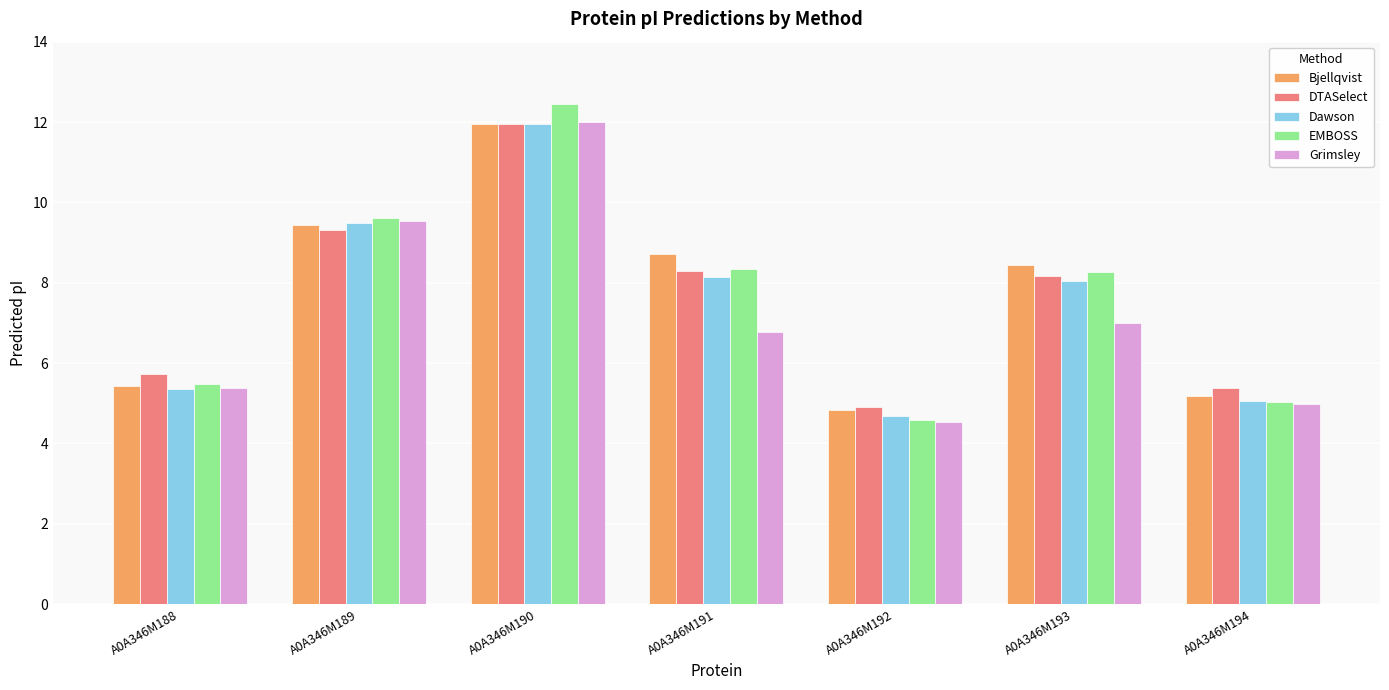

Read the Grimsley value at A0A346M191.

6.8